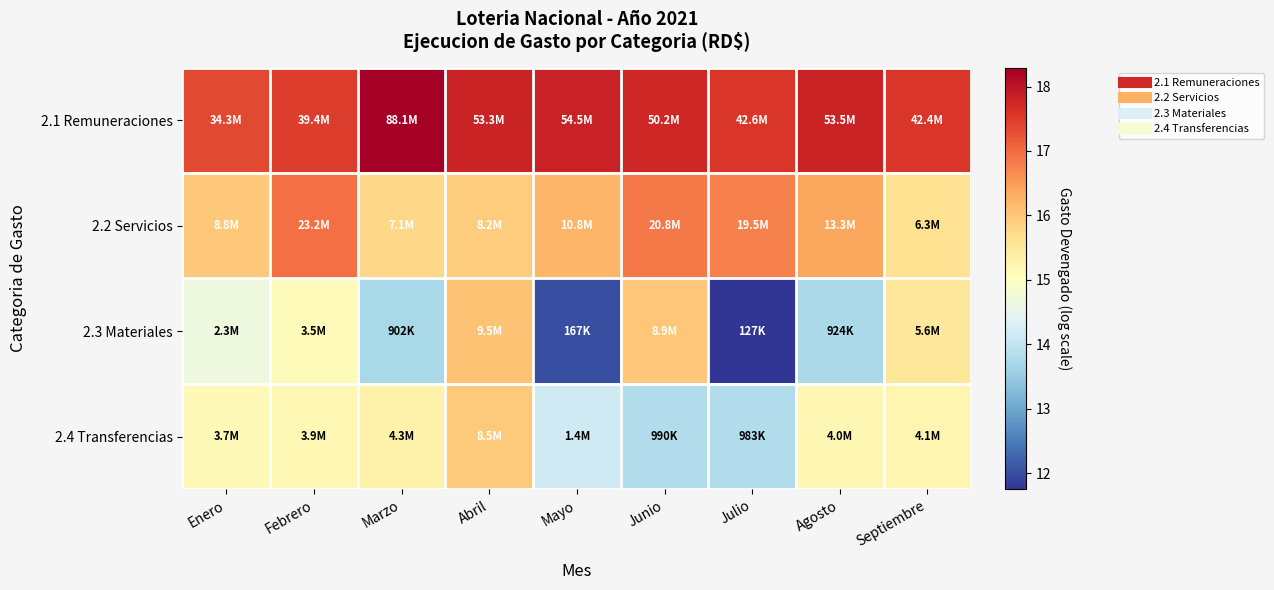

Reading left to right, what are all the values shown in this chart?

2.1 Remuneraciones: Enero=17.4	Febrero=17.5	Marzo=18.3	Abril=17.8	Mayo=17.8	Junio=17.7	Julio=17.6	Agosto=17.8	Septiembre=17.6
2.2 Servicios: Enero=16.0	Febrero=17.0	Marzo=15.8	Abril=15.9	Mayo=16.2	Junio=16.9	Julio=16.8	Agosto=16.4	Septiembre=15.7
2.3 Materiales: Enero=14.6	Febrero=15.1	Marzo=13.7	Abril=16.1	Mayo=12.0	Junio=16.0	Julio=11.8	Agosto=13.7	Septiembre=15.5
2.4 Transferencias: Enero=15.1	Febrero=15.2	Marzo=15.3	Abril=16.0	Mayo=14.2	Junio=13.8	Julio=13.8	Agosto=15.2	Septiembre=15.2